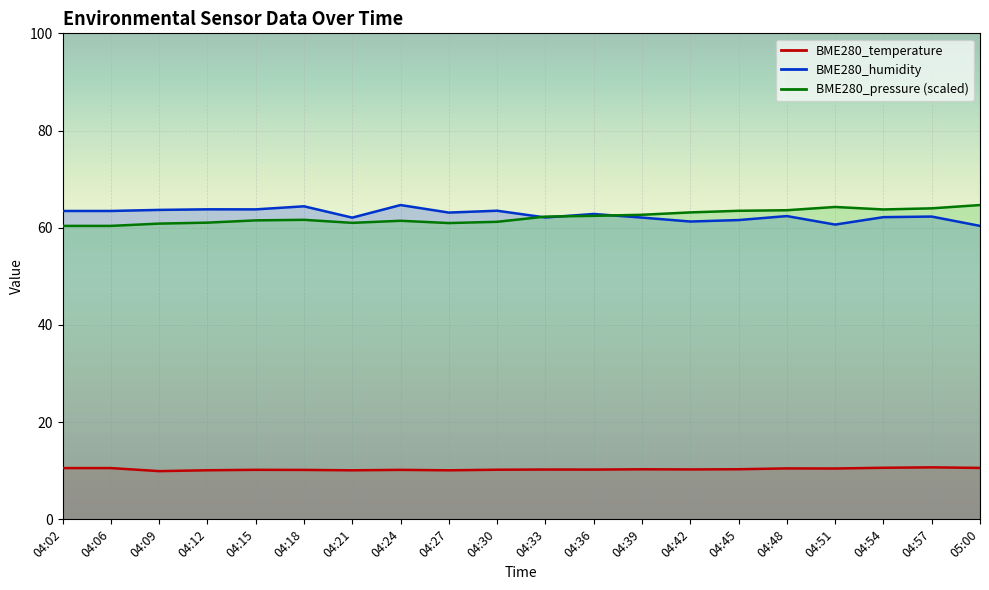

At which label does BME280_humidity first exceed 62?

04:02